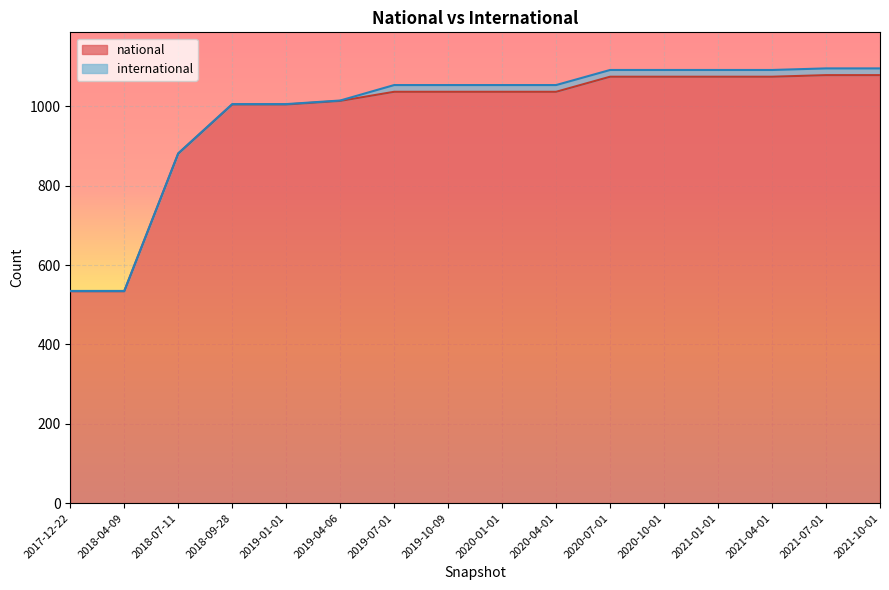

Reading left to right, what are all the values shown in this chart?

2017-12-22=534	2018-04-09=534	2018-07-11=881	2018-09-28=1005	2019-01-01=1005	2019-04-06=1014	2019-07-01=1037	2019-10-09=1037	2020-01-01=1037	2020-04-01=1037	2020-07-01=1075	2020-10-01=1075	2021-01-01=1075	2021-04-01=1075	2021-07-01=1079	2021-10-01=1079